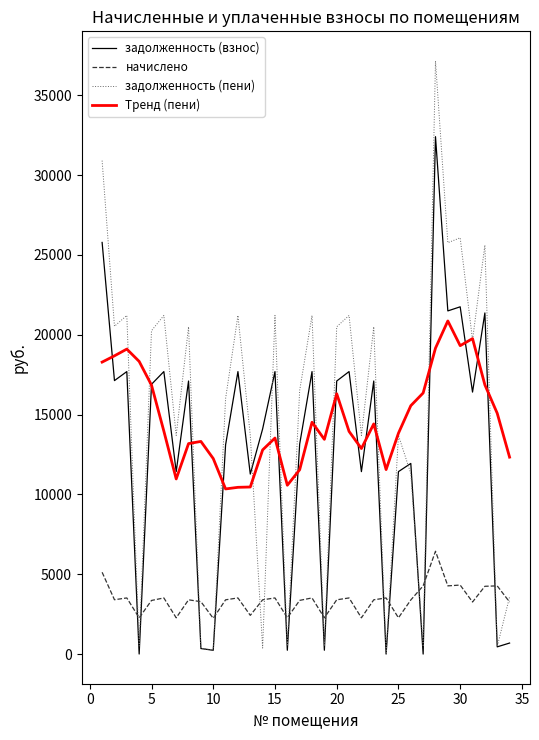

True or false: начислено and Тренд (пени) cross at least once.

False